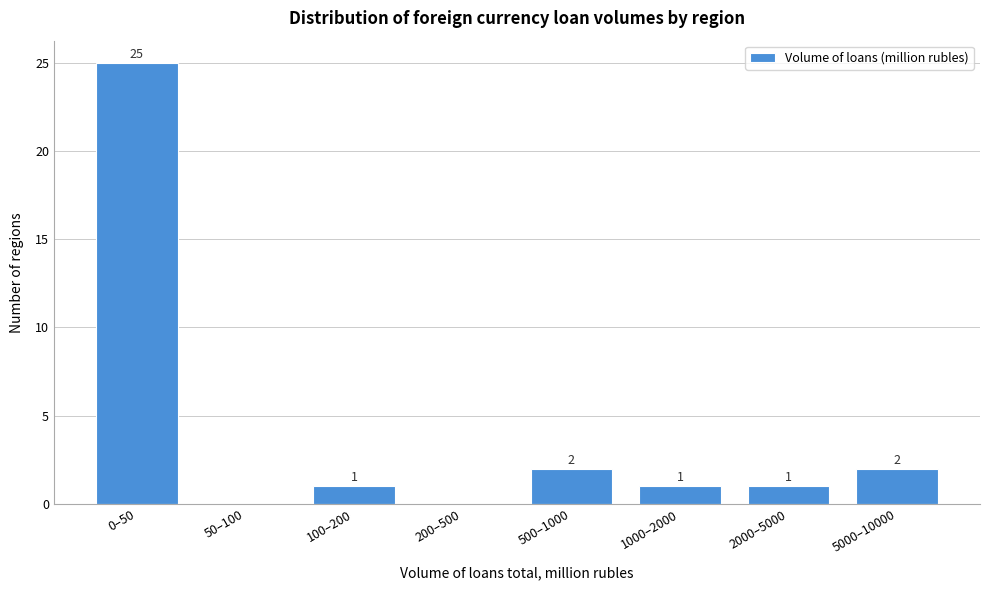

Reading right to left, extract all data points from this chart.

5000–10000=2	2000–5000=1	1000–2000=1	500–1000=2	200–500=0	100–200=1	50–100=0	0–50=25